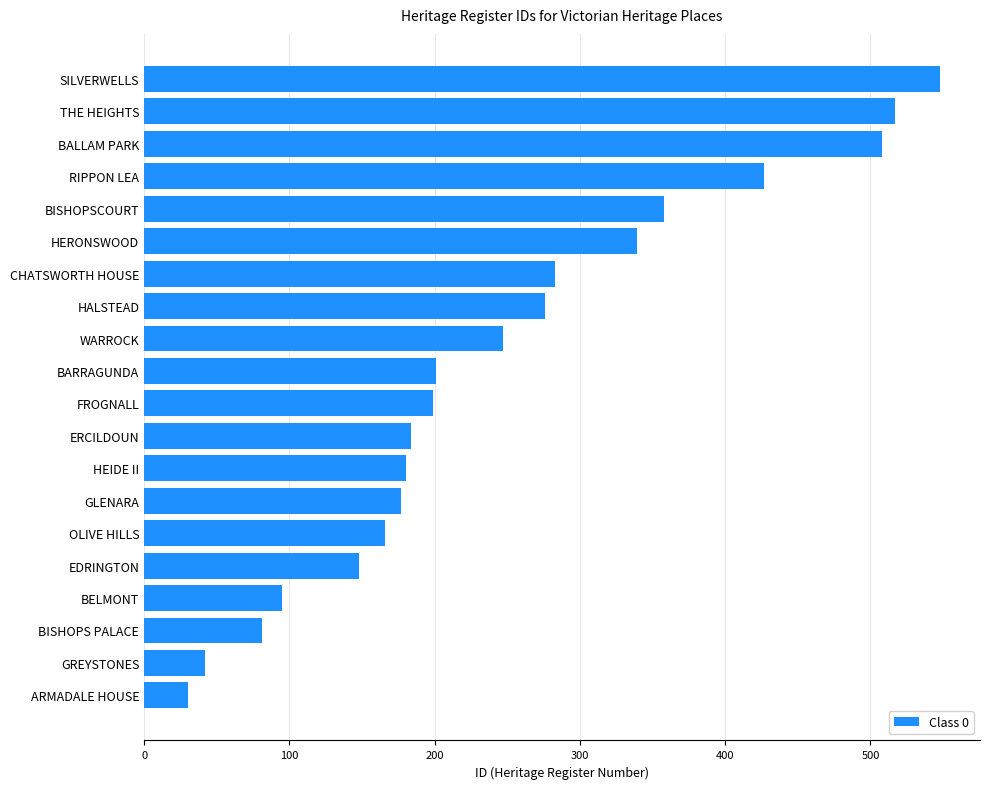

How many values are below 201?

10